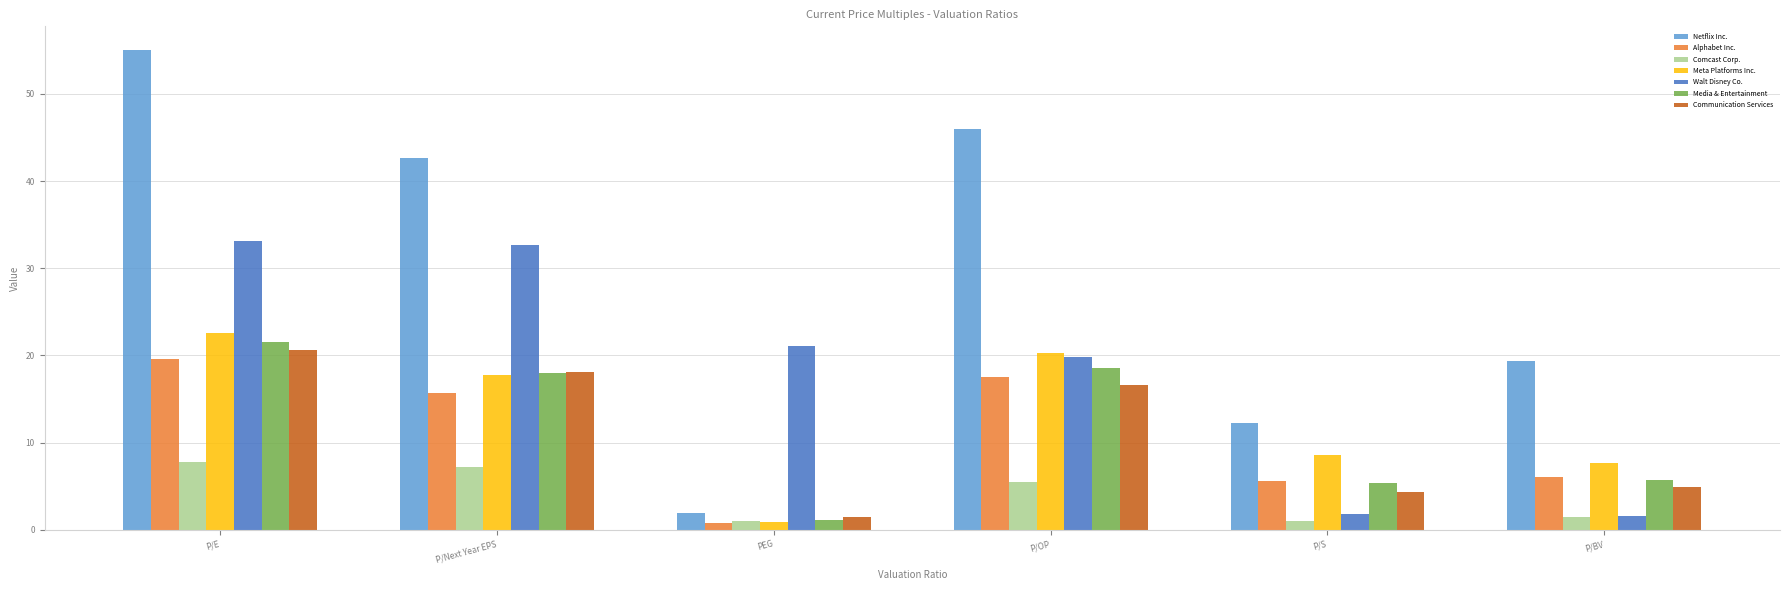

The Walt Disney Co. series shows 1.8 at P/S. True or false?

True